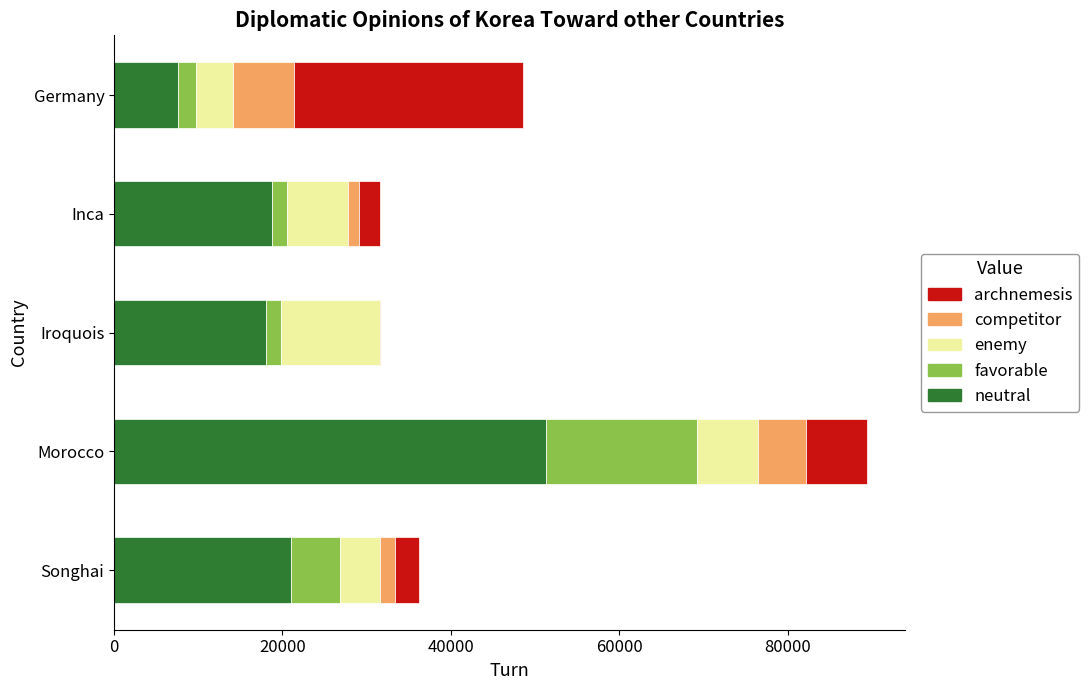

What is the sum of all neutral values?

116726